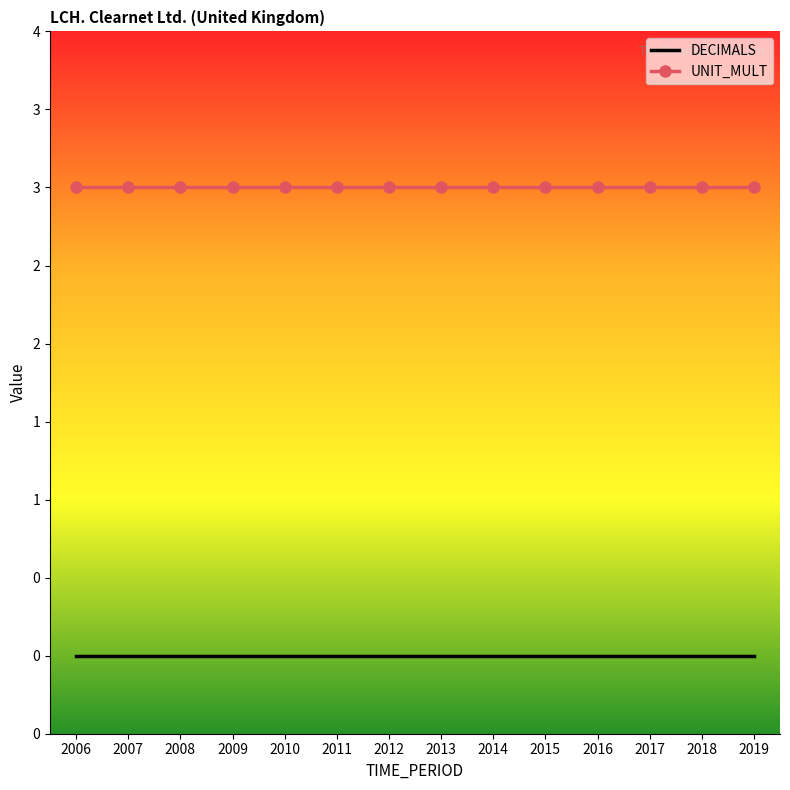

What are all the series names shown in the legend?

DECIMALS, UNIT_MULT